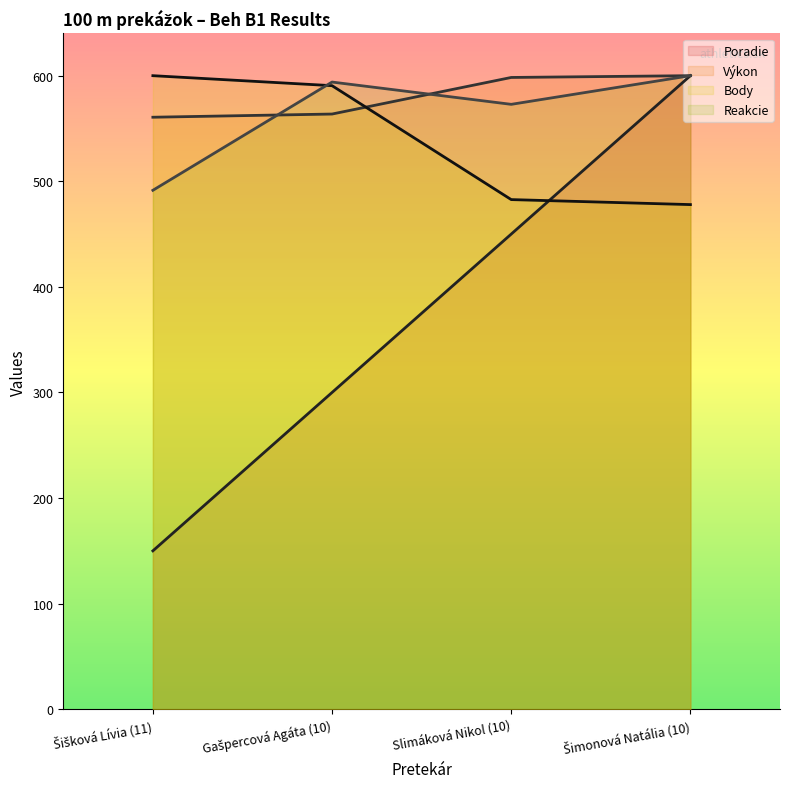

Which series ends up on top after the final intersection of Body and Výkon?

Výkon